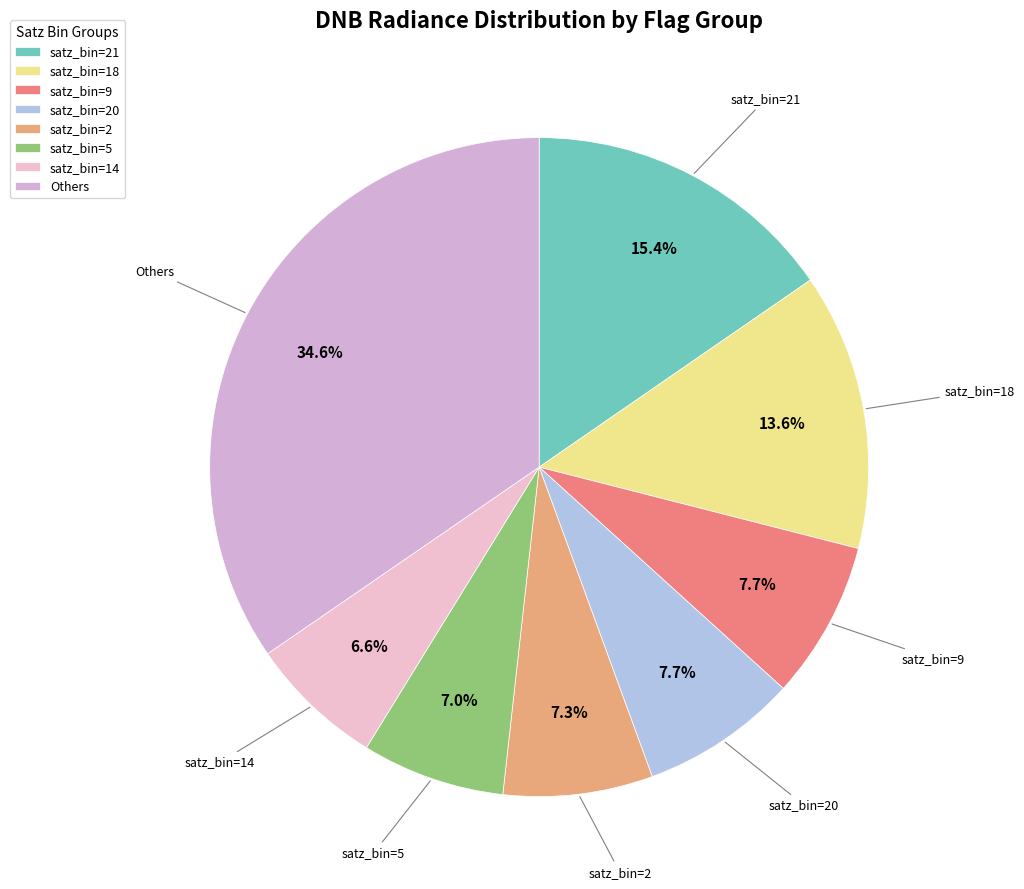

Does any single category account for the majority?

No